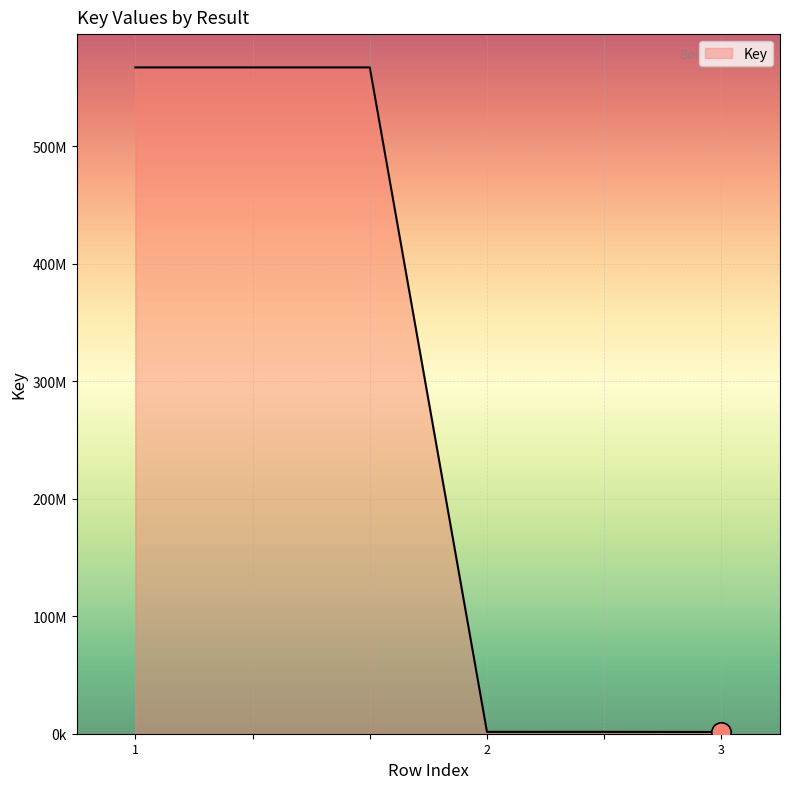

Is this an area chart (filled region under the line)?

Yes